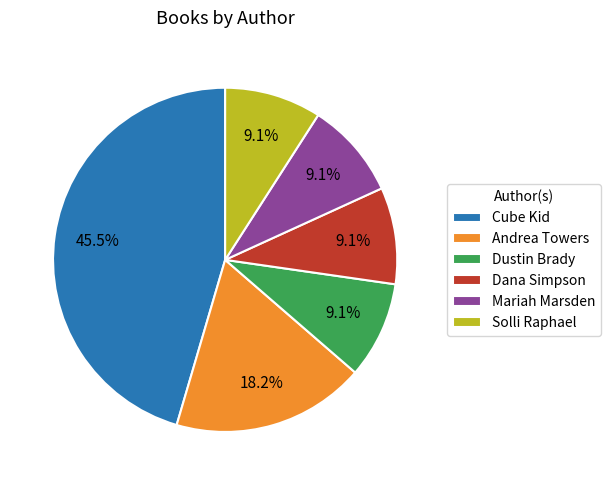

Which slice is the largest?

Cube Kid